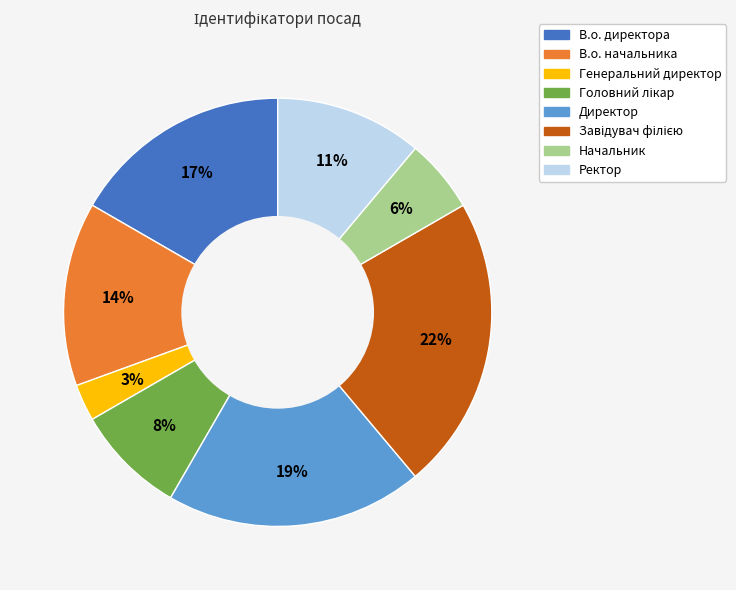

Is it true that Ректор is 11% of the pie?

True